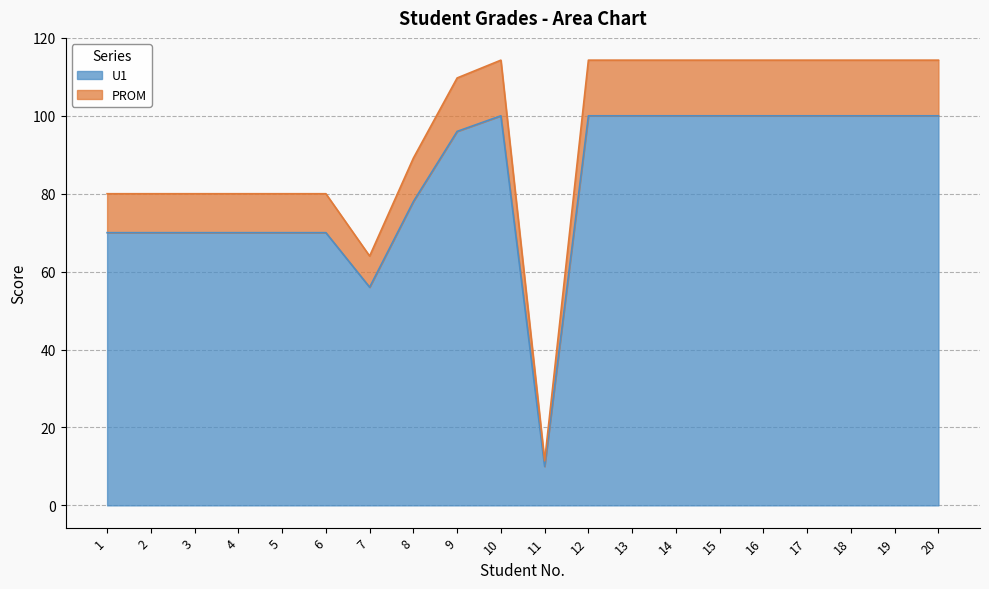

What is the greatest value displayed?

114.3